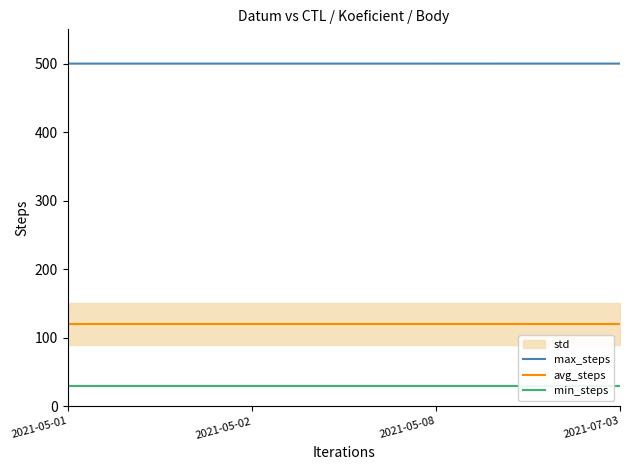

The value of avg_steps at 2021-05-08 is 120.0. True or false?

True